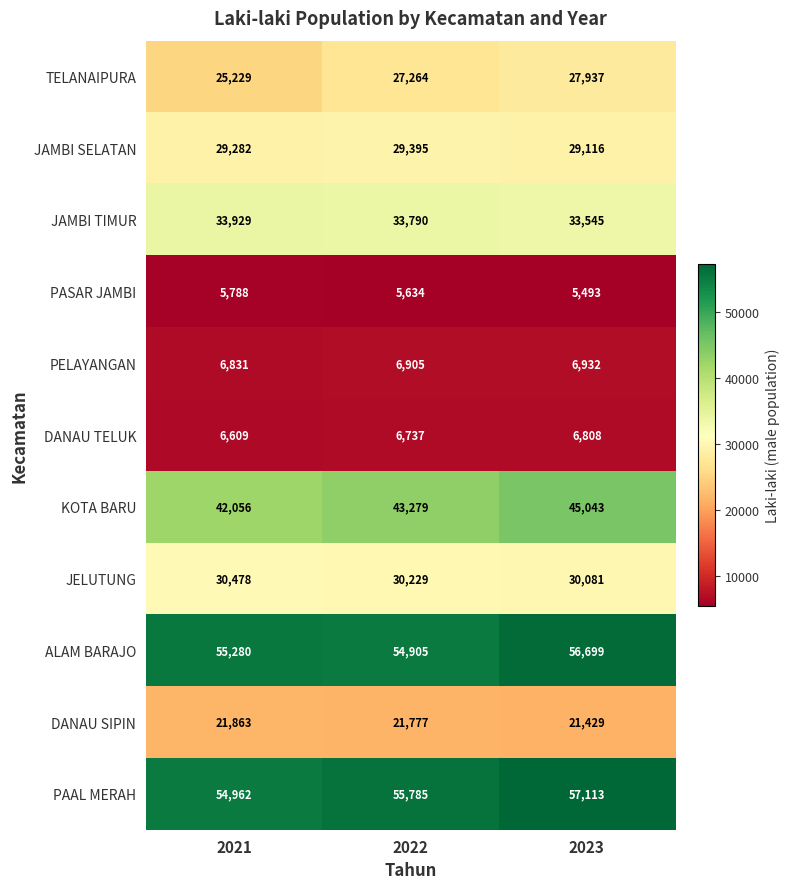

Is it true that TELANAIPURA equals 11089 at 2022?

False